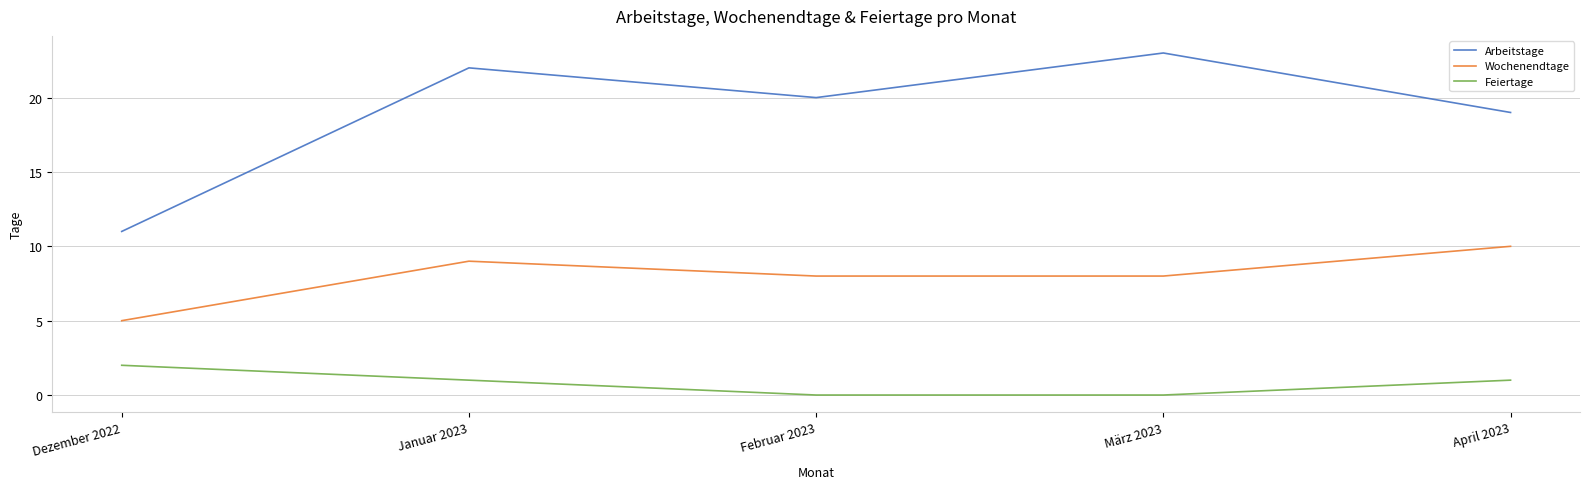

True or false: Arbeitstage and Wochenendtage intersect in this chart.

False